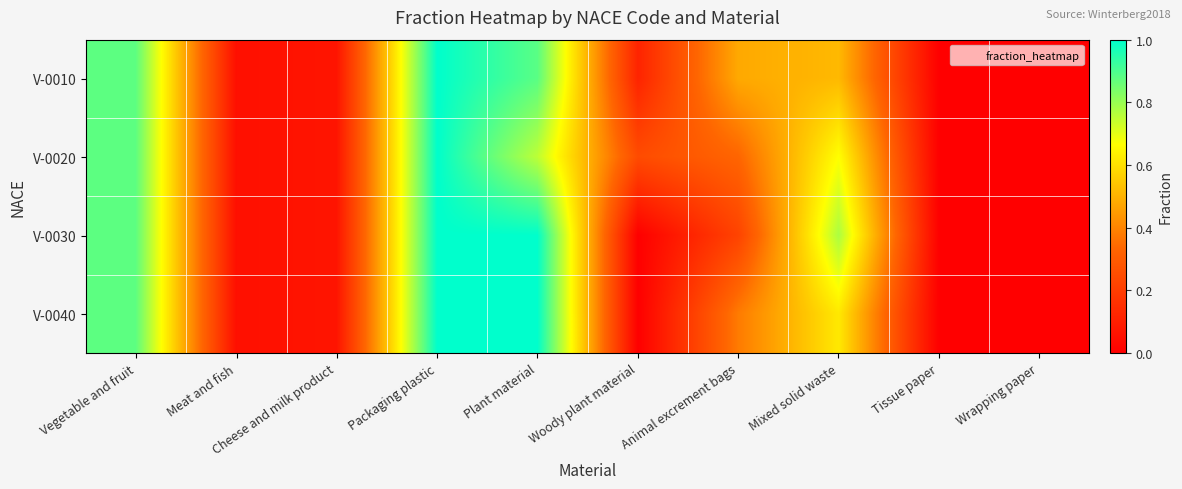

Reading left to right, extract all data points from this chart.

V-0010: Vegetable and fruit=0.9	Meat and fish=0.1	Cheese and milk product=0.1	Packaging plastic=1.0	Plant material=0.9	Woody plant material=0.1	Animal excrement bags=0.5	Mixed solid waste=0.5	Tissue paper=0.0	Wrapping paper=0.0
V-0020: Vegetable and fruit=0.9	Meat and fish=0.1	Cheese and milk product=0.1	Packaging plastic=1.0	Plant material=0.8	Woody plant material=0.2	Animal excrement bags=0.3	Mixed solid waste=0.7	Tissue paper=0.0	Wrapping paper=0.0
V-0030: Vegetable and fruit=0.9	Meat and fish=0.1	Cheese and milk product=0.1	Packaging plastic=1.0	Plant material=1.0	Woody plant material=0.0	Animal excrement bags=0.2	Mixed solid waste=0.8	Tissue paper=0.0	Wrapping paper=0.0
V-0040: Vegetable and fruit=0.9	Meat and fish=0.1	Cheese and milk product=0.1	Packaging plastic=1.0	Plant material=1.0	Woody plant material=0.0	Animal excrement bags=0.4	Mixed solid waste=0.6	Tissue paper=0.0	Wrapping paper=0.0